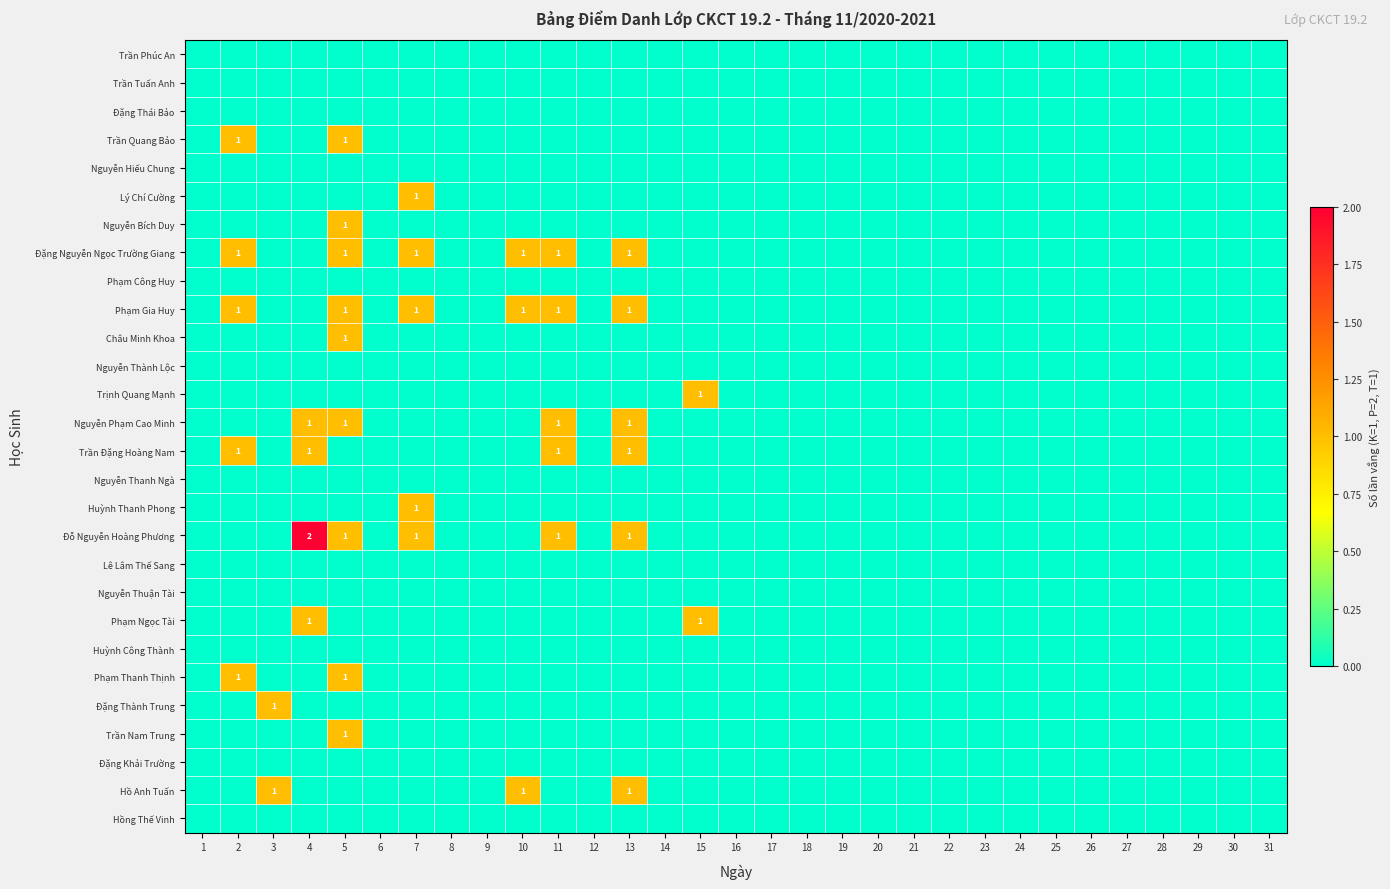

What is the maximum value shown in the chart?

2